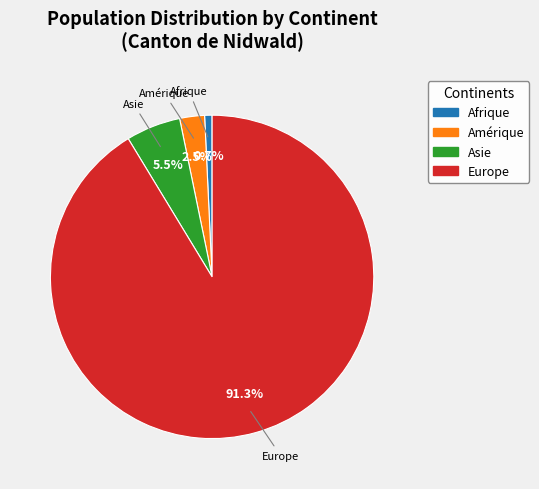

Does any single category account for the majority?

Yes